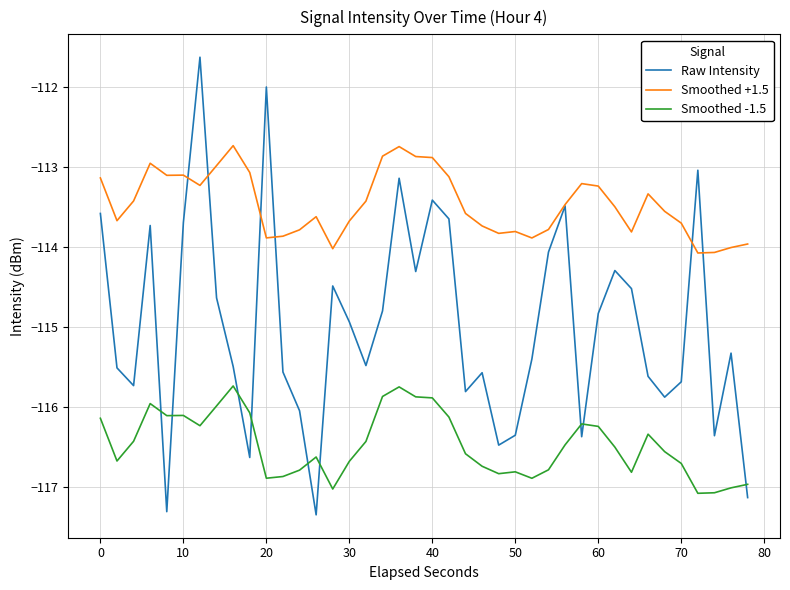

Which series has the widest spread of values?

Raw Intensity